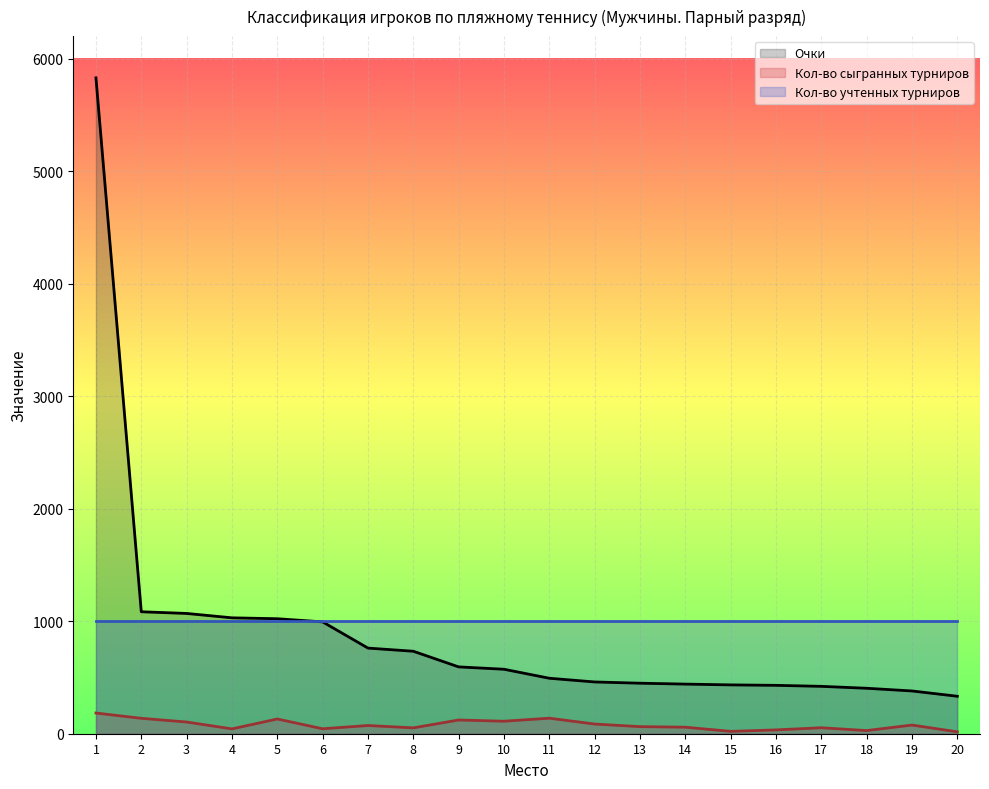

What is the spread (max minus min) of values at 9?

878